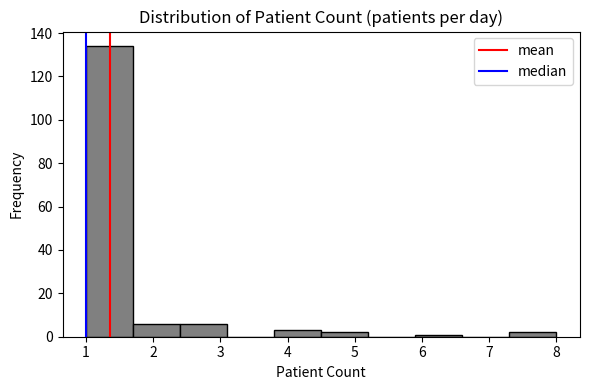

Reading left to right, list every bar in this chart as the range it spans on the x-axis followed by its height. The values are not printed on the chart, so give them approximately, as read against the axis.

1.0 to 1.7: 134
1.7 to 2.4: 6
2.4 to 3.1: 6
3.1 to 3.8: 0
3.8 to 4.5: 4
4.5 to 5.2: 2
5.2 to 5.9: 0
5.9 to 6.6: under 2
6.6 to 7.3: 0
7.3 to 8.0: 2